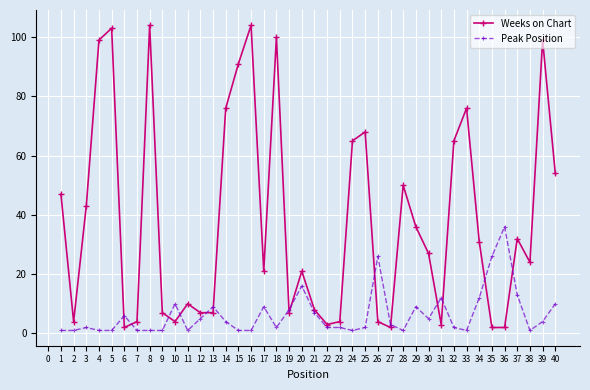

True or false: Peak Position has more than 0 interior local peaks.

True